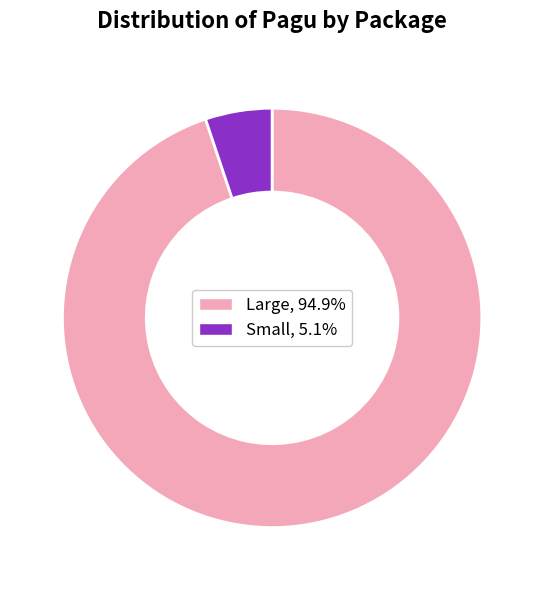

Is there any slice that represents more than half of the pie?

Yes